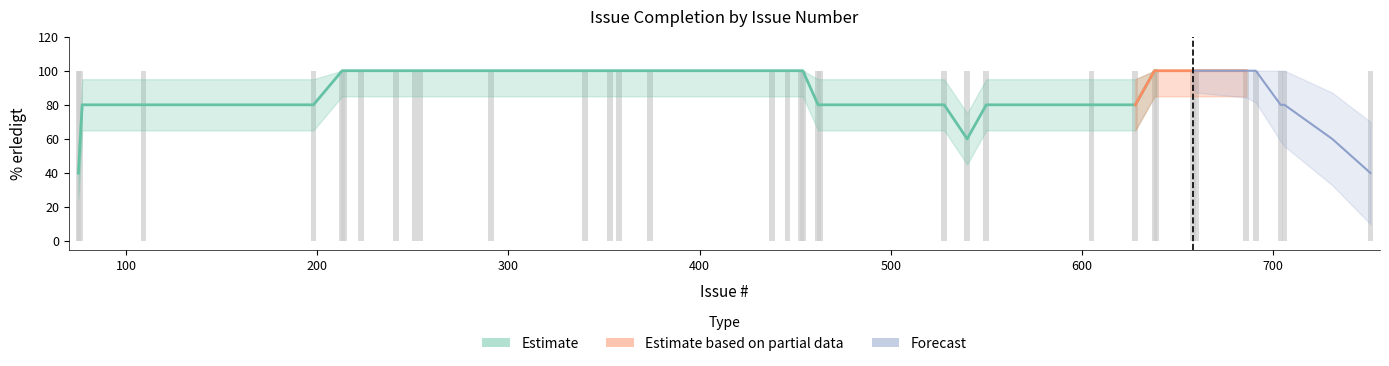

What is the maximum value shown in the chart?

100